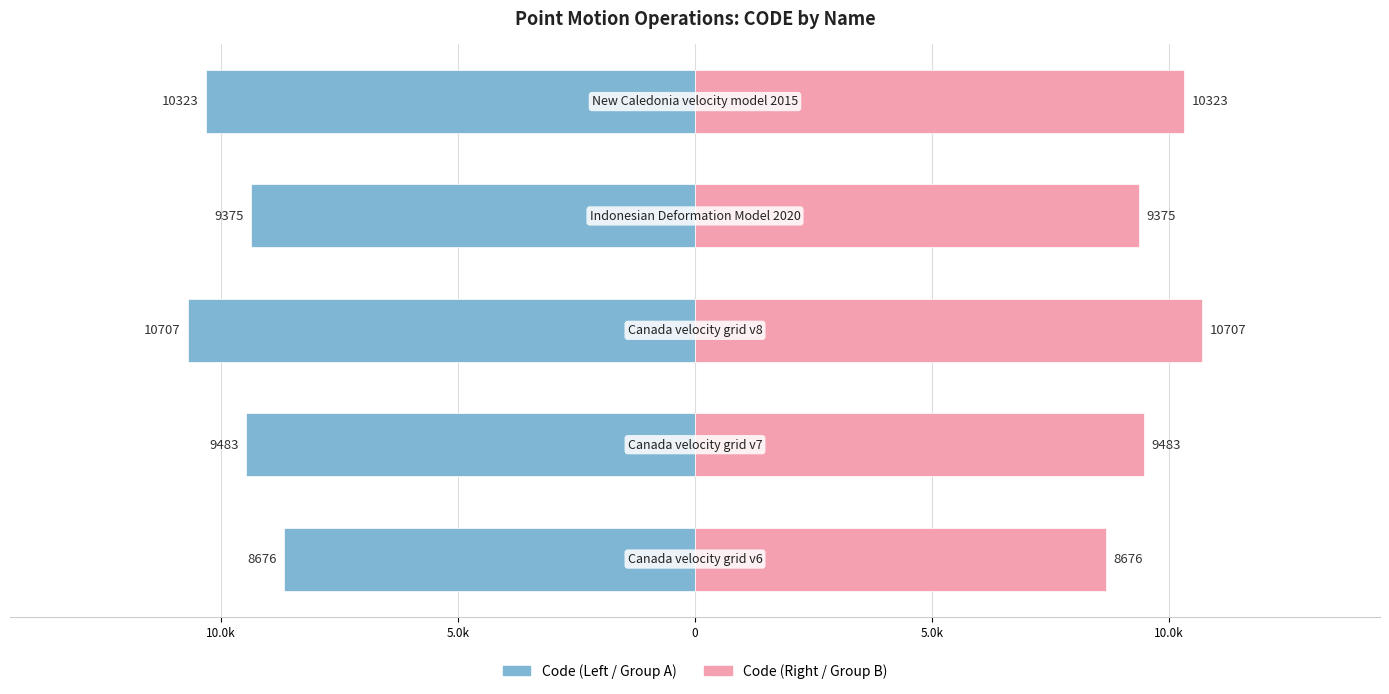

Rank the series by their maximum value, from highest to lowest.

Code (right side), Code (left side)